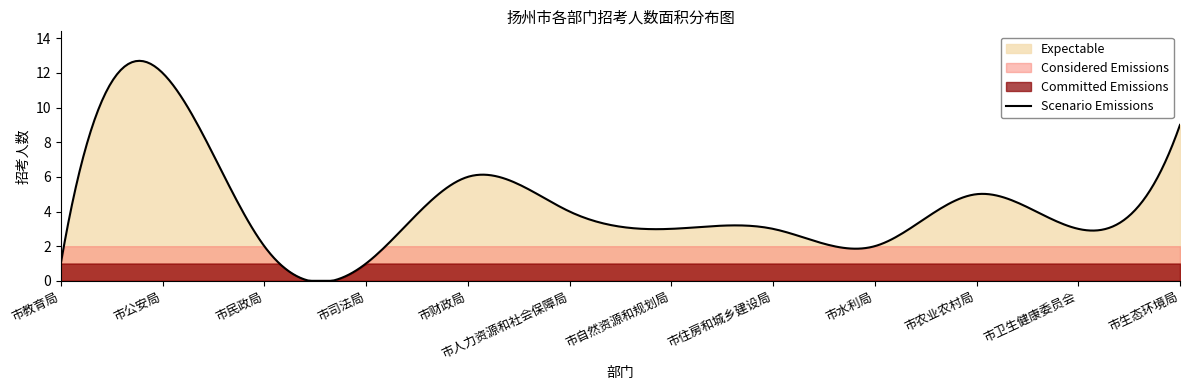

True or false: the data shows 9 at 市生态环境局.

True